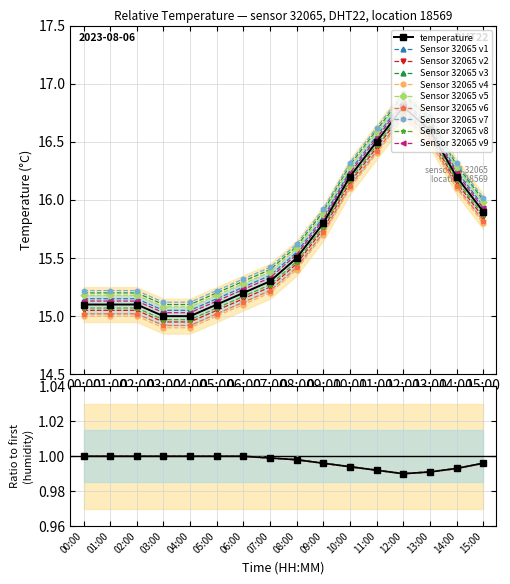

At which category is the sum across all series the highest?

12:00